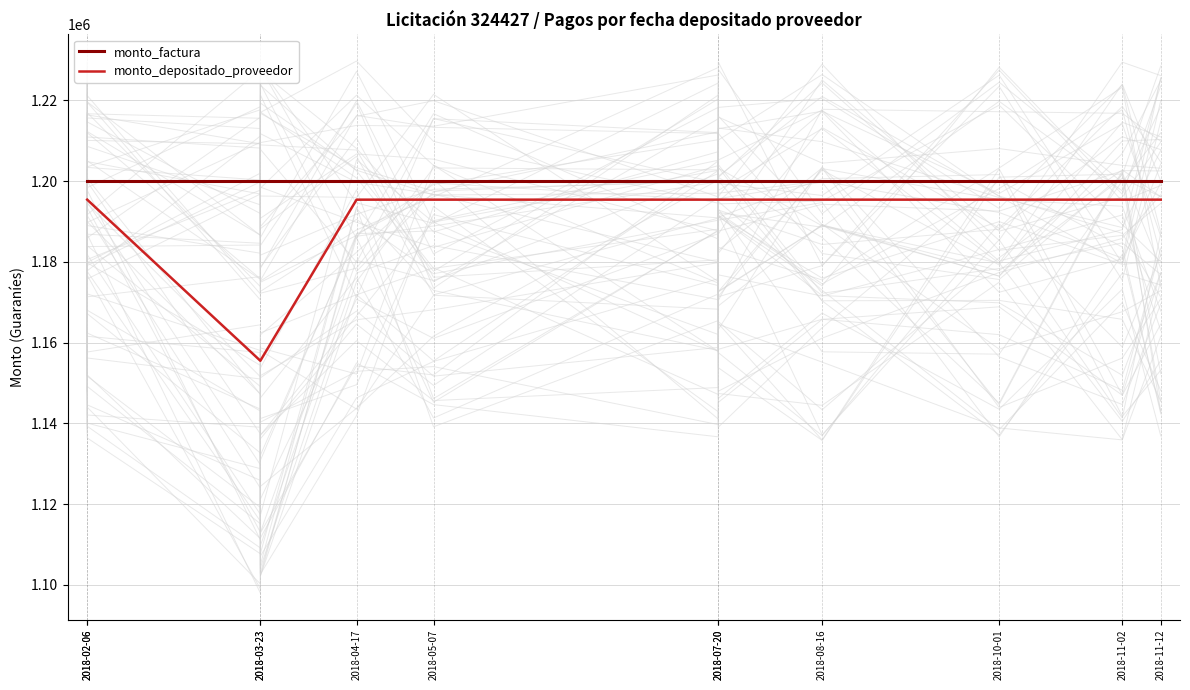

Is this an area chart (filled region under the line)?

No